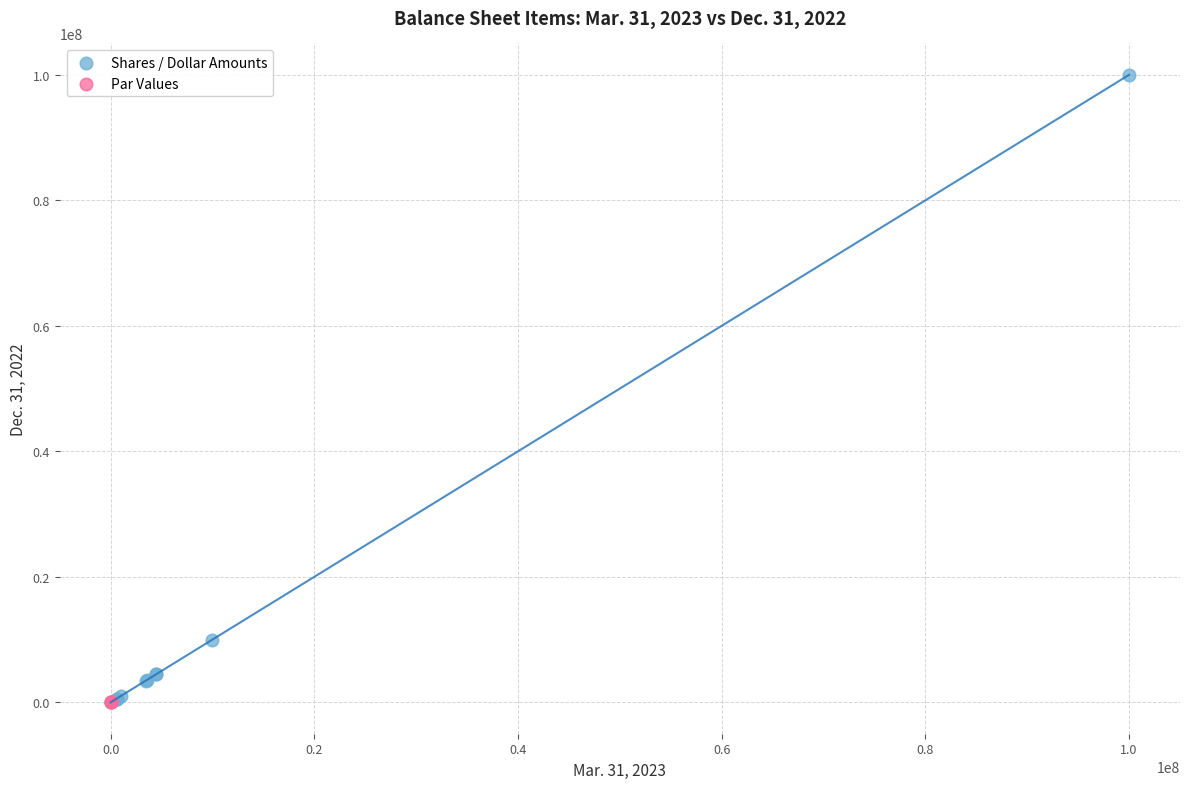

Which series reaches the maximum Y coordinate?

Shares / Dollar Amounts